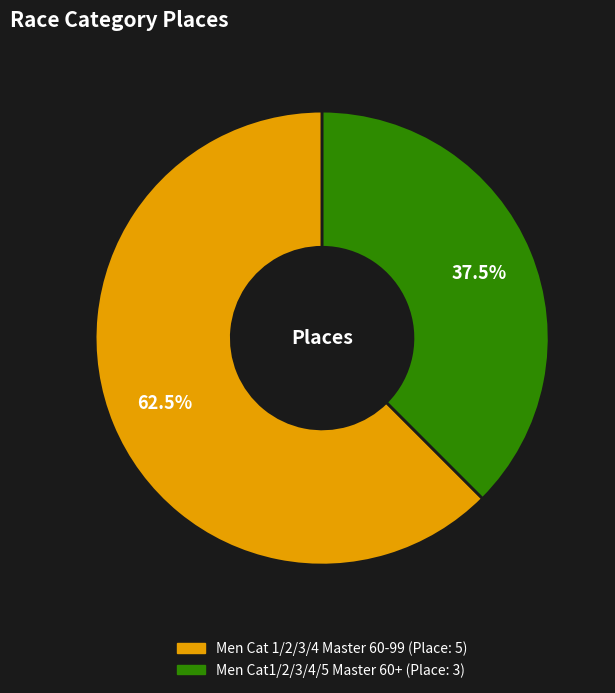

Is there a majority slice in this chart?

Yes